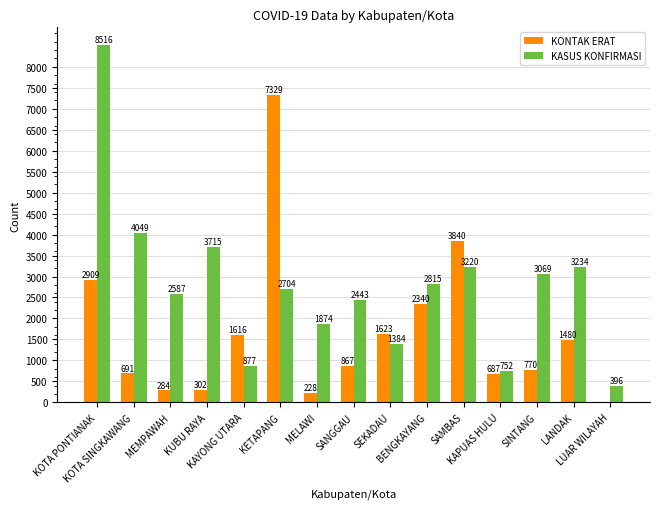

Reading left to right, transcribe all the data shown in this chart.

KONTAK ERAT: 2909	691	284	302	1616	7329	228	867	1623	2340	3840	687	770	1480	0
KASUS KONFIRMASI: 8516	4049	2587	3715	877	2704	1874	2443	1384	2815	3220	752	3069	3234	396